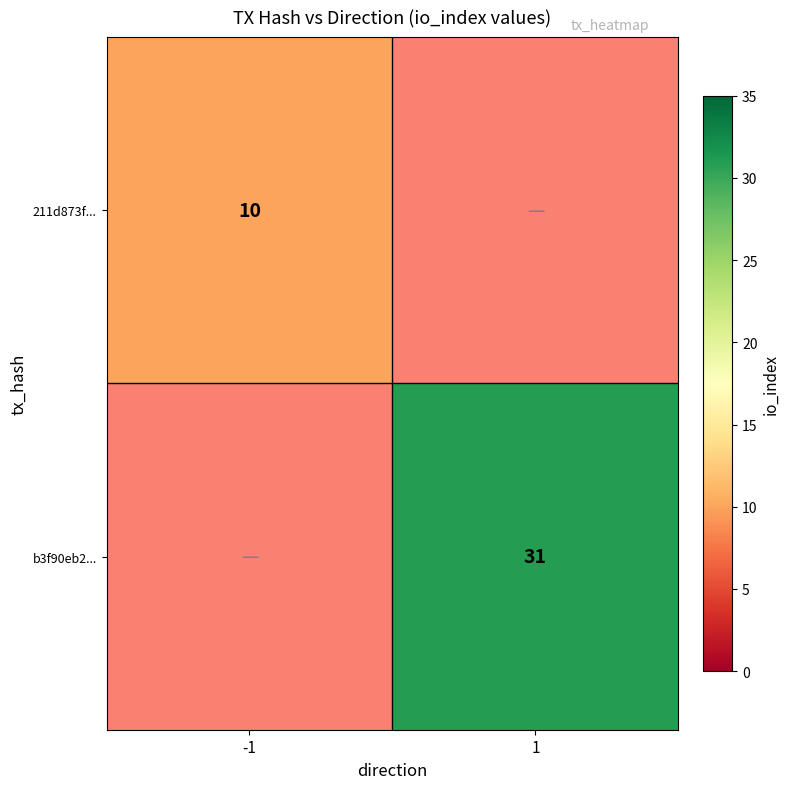

True or false: b3f90eb2... has a value of 31 at 1.

True